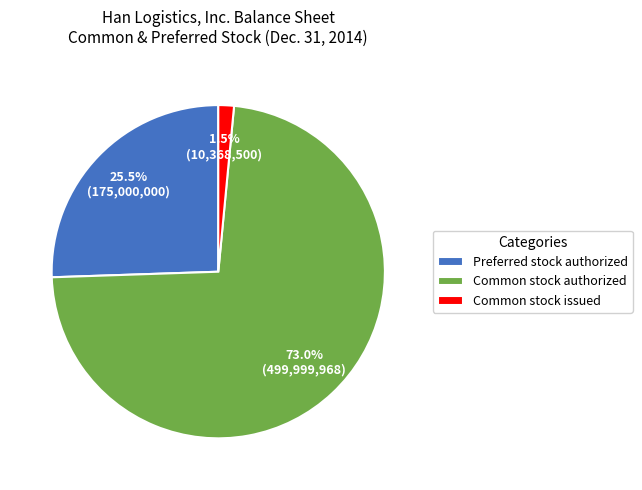

Between Common stock issued and Common stock authorized, which is larger?

Common stock authorized